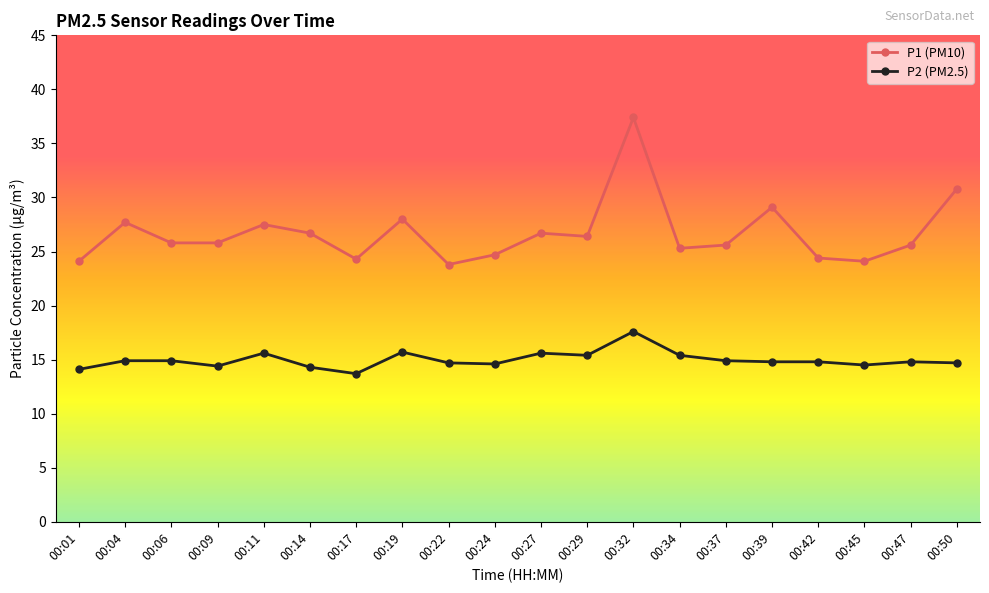

Which label corresponds to the smallest value in the chart?

00:17